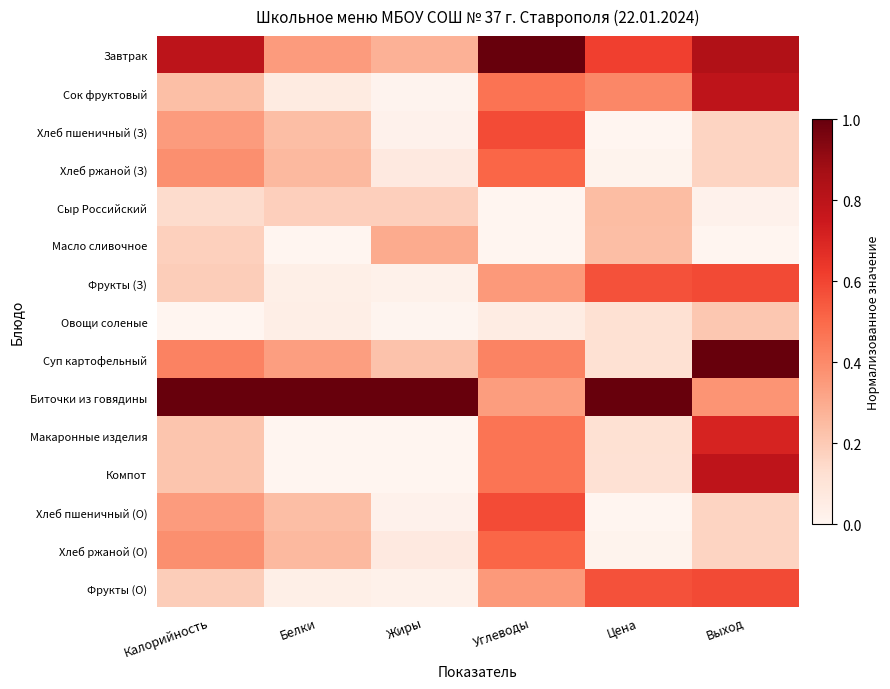

Reading left to right, what are all the values shown in this chart?

Завтрак: Калорийность=0.8	Белки=0.3	Жиры=0.3	Углеводы=1.0	Цена=0.6	Выход=0.8
Сок фруктовый: Калорийность=0.2	Белки=0.1	Жиры=0.0	Углеводы=0.5	Цена=0.4	Выход=0.8
Хлеб пшеничный (З): Калорийность=0.3	Белки=0.2	Жиры=0.0	Углеводы=0.6	Цена=0.0	Выход=0.2
Хлеб ржаной (З): Калорийность=0.4	Белки=0.3	Жиры=0.1	Углеводы=0.5	Цена=0.0	Выход=0.2
Сыр Российский: Калорийность=0.1	Белки=0.2	Жиры=0.2	Углеводы=0.0	Цена=0.2	Выход=0.0
Масло сливочное: Калорийность=0.2	Белки=0.0	Жиры=0.3	Углеводы=0.0	Цена=0.2	Выход=0.0
Фрукты (З): Калорийность=0.2	Белки=0.0	Жиры=0.0	Углеводы=0.4	Цена=0.6	Выход=0.6
Овощи соленые: Калорийность=0.0	Белки=0.0	Жиры=0.0	Углеводы=0.1	Цена=0.1	Выход=0.2
Суп картофельный: Калорийность=0.4	Белки=0.3	Жиры=0.2	Углеводы=0.4	Цена=0.1	Выход=1.0
Биточки из говядины: Калорийность=1.0	Белки=1.0	Жиры=1.0	Углеводы=0.3	Цена=1.0	Выход=0.4
Макаронные изделия: Калорийность=0.2	Белки=0.0	Жиры=0.0	Углеводы=0.5	Цена=0.1	Выход=0.7
Компот: Калорийность=0.2	Белки=0.0	Жиры=0.0	Углеводы=0.5	Цена=0.1	Выход=0.8
Хлеб пшеничный (О): Калорийность=0.3	Белки=0.2	Жиры=0.0	Углеводы=0.6	Цена=0.0	Выход=0.2
Хлеб ржаной (О): Калорийность=0.4	Белки=0.3	Жиры=0.1	Углеводы=0.5	Цена=0.0	Выход=0.2
Фрукты (О): Калорийность=0.2	Белки=0.0	Жиры=0.0	Углеводы=0.4	Цена=0.6	Выход=0.6